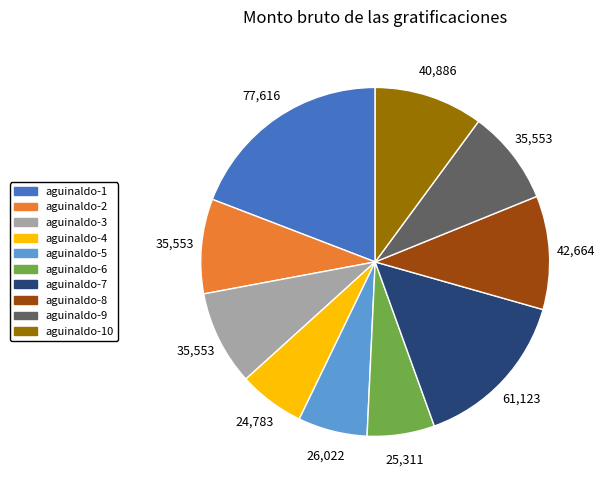

Is there any slice that represents more than half of the pie?

No